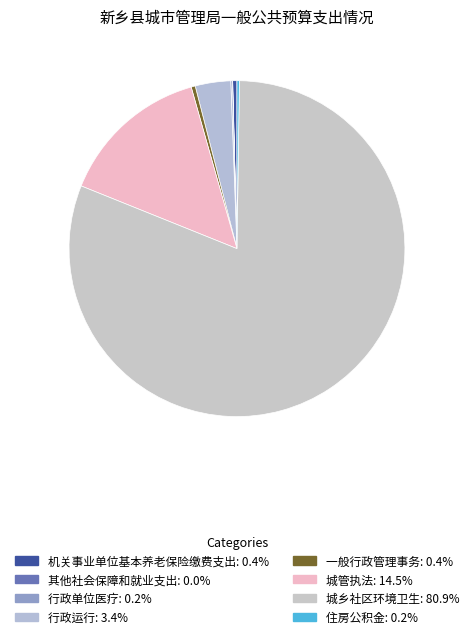

Which slice is the smallest?

其他社会保障和就业支出